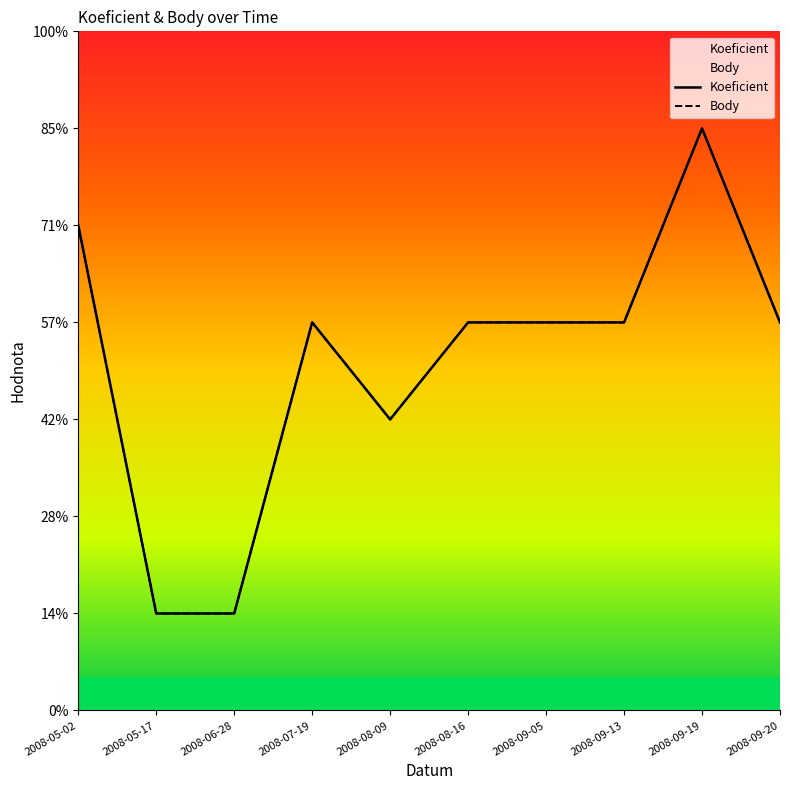

Does the chart display data point markers on the line(s)?

No